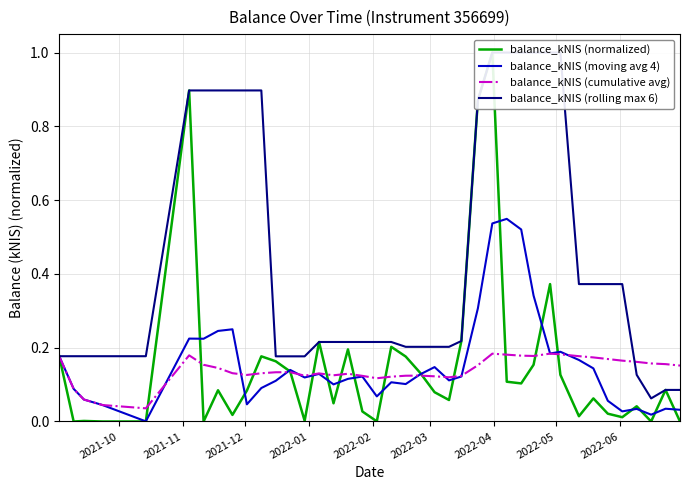

Is this an area chart (filled region under the line)?

No